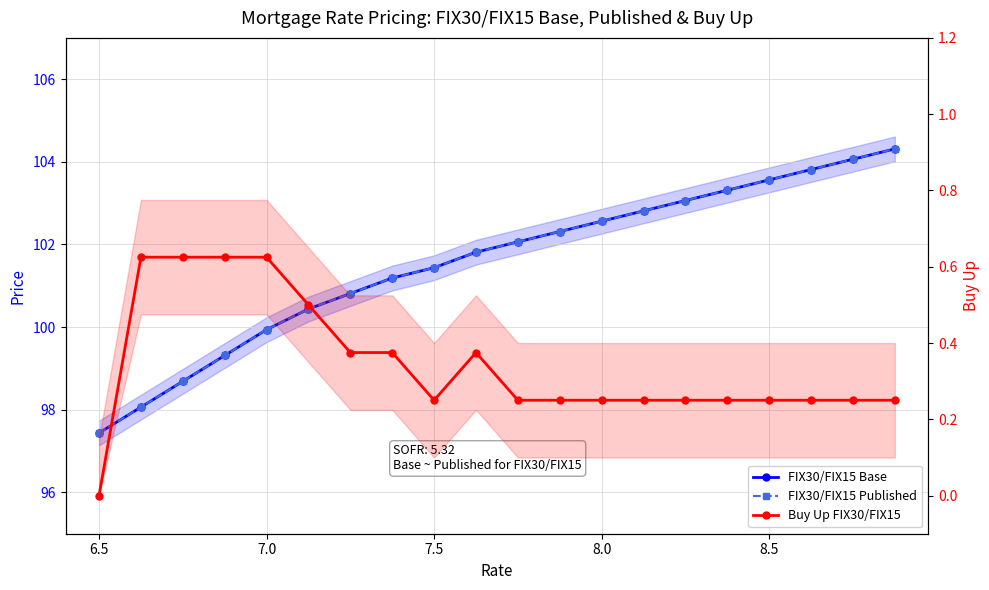

Count the number of categories in the chart.

20